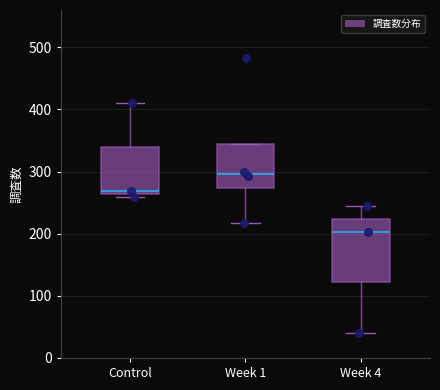

Comparing the boxes themselves (not the whiskers), which one is the tallest?

Week 4